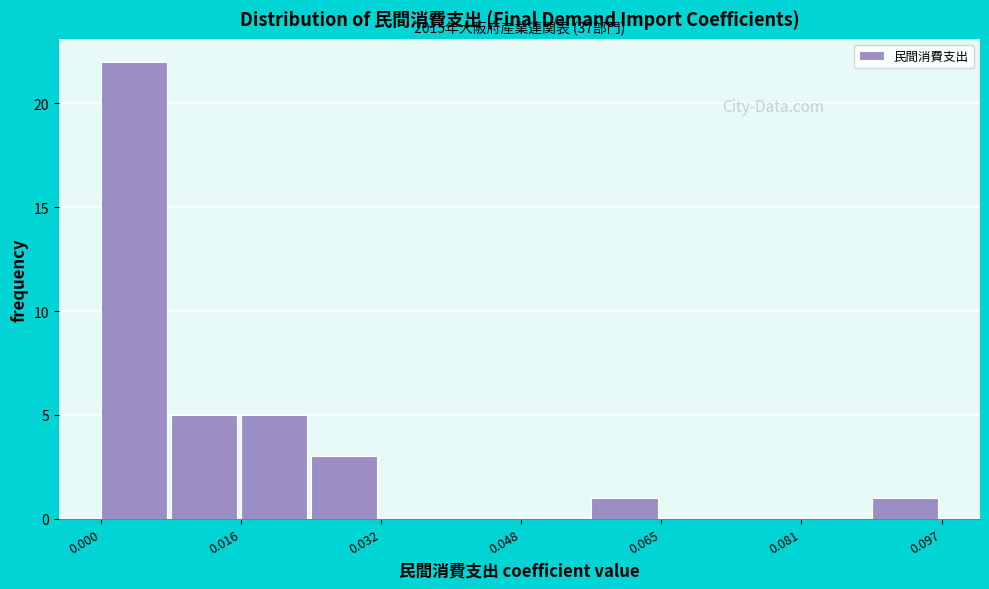

Over which range of the x-axis is the bar tallest?

0.000 to 0.008